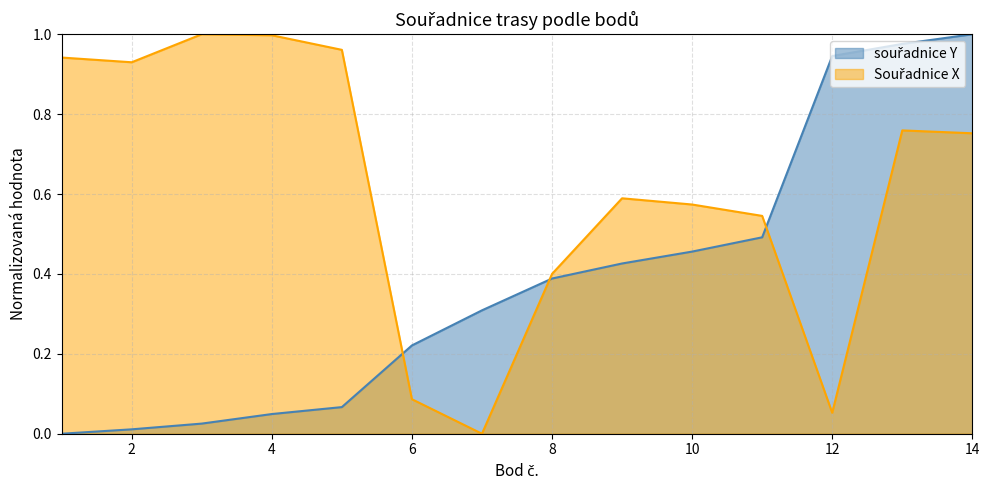

What is the difference between the second highest and second lowest values in the Souřadnice X series?

0.9